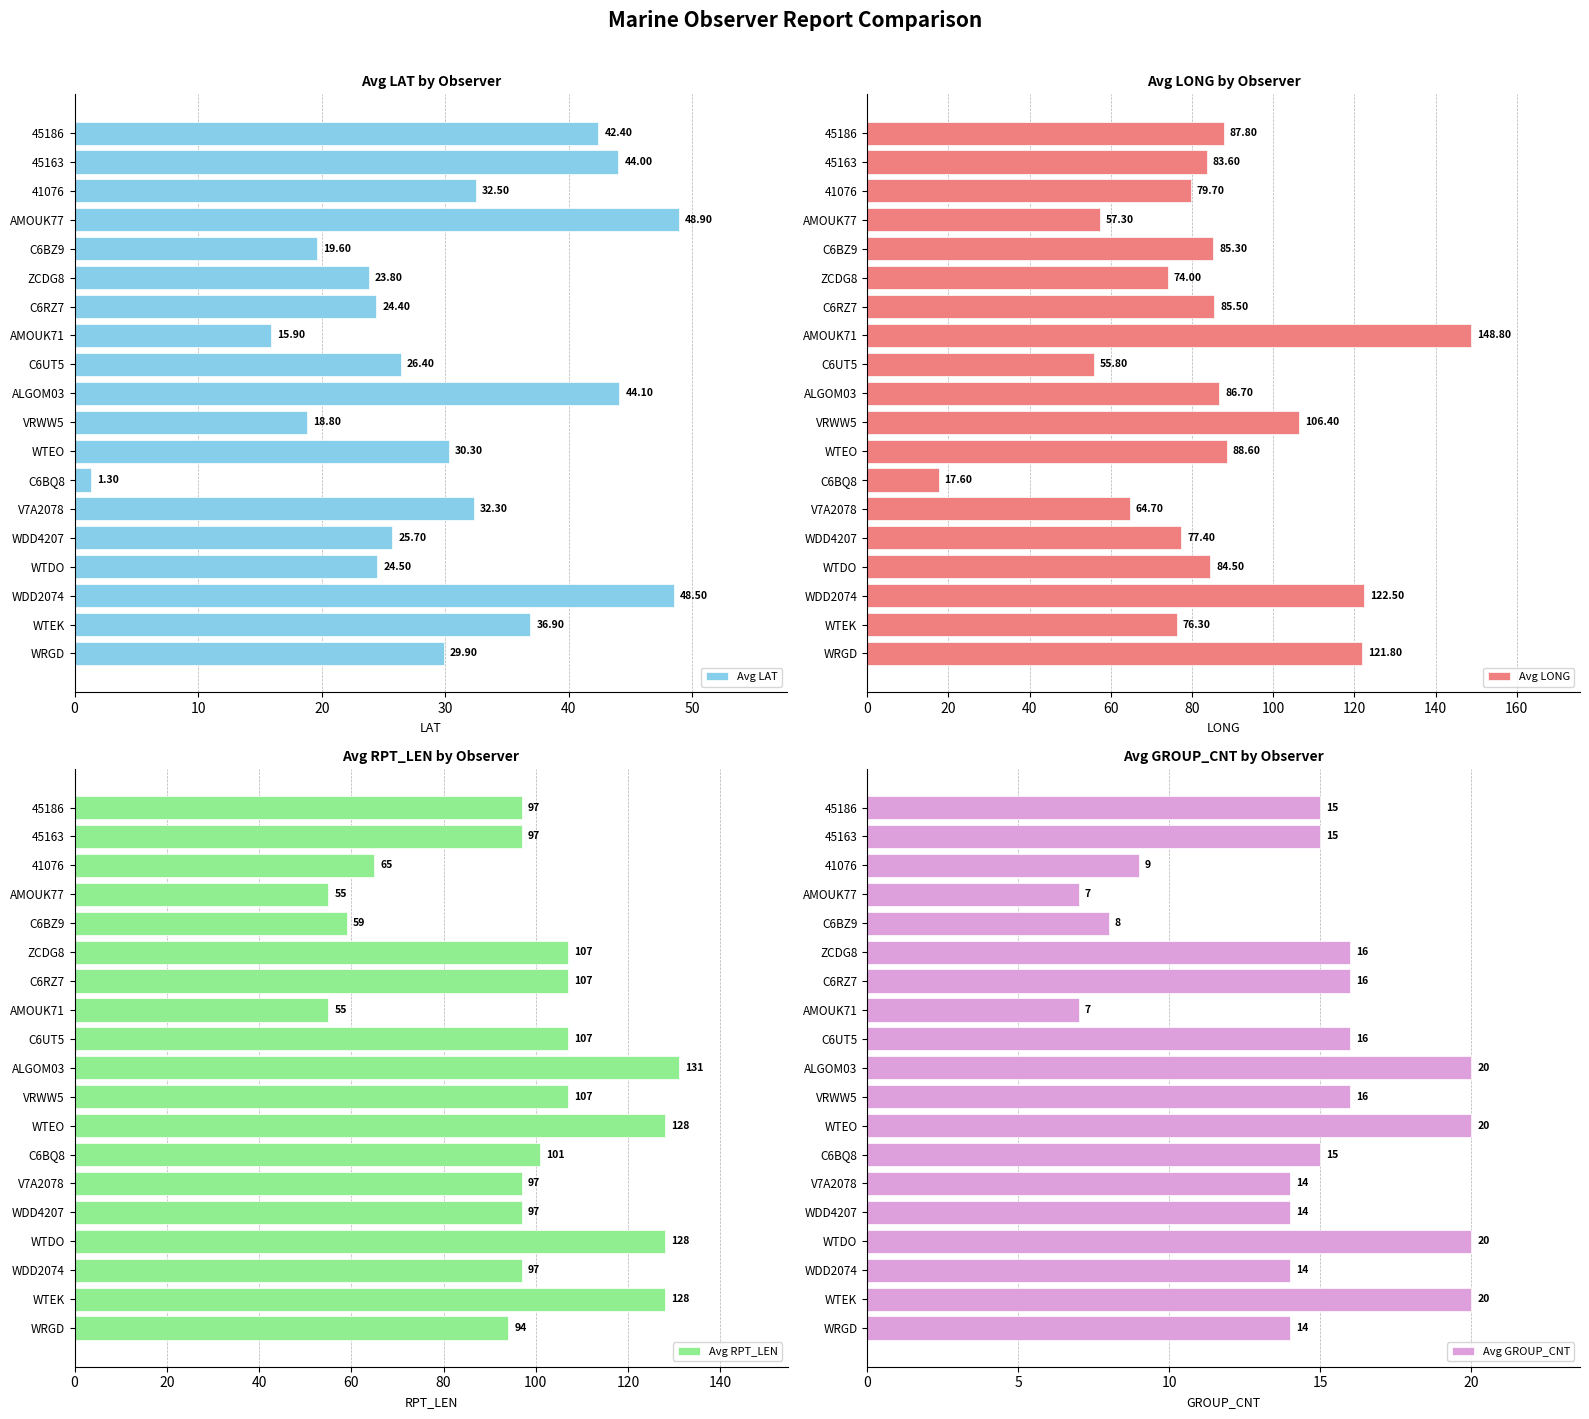

Rank the categories by Avg LAT value from lowest to highest.

C6BQ8, AMOUK71, VRWW5, C6BZ9, ZCDG8, C6RZ7, WTDO, WDD4207, C6UT5, WRGD, WTEO, V7A2078, 41076, WTEK, 45186, 45163, ALGOM03, WDD2074, AMOUK77